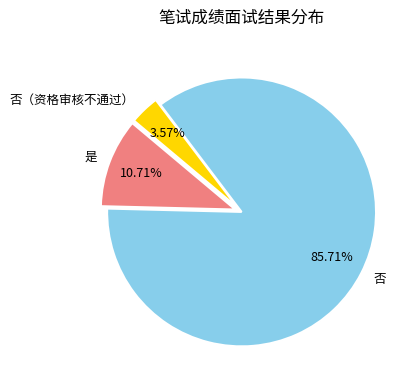

True or false: 否（资格审核不通过） accounts for 4% of the total.

True